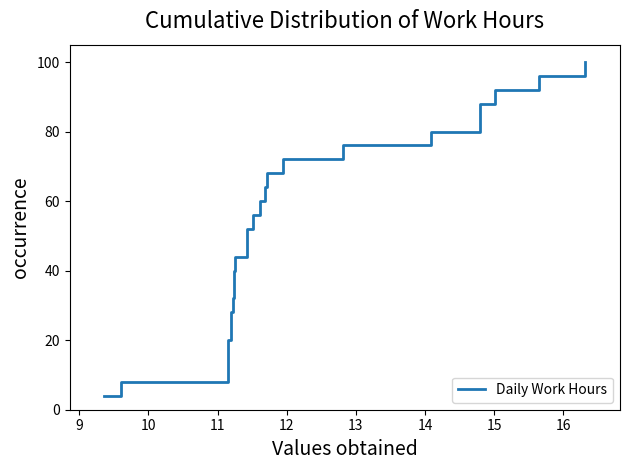

How many lines are shown in the chart?

1